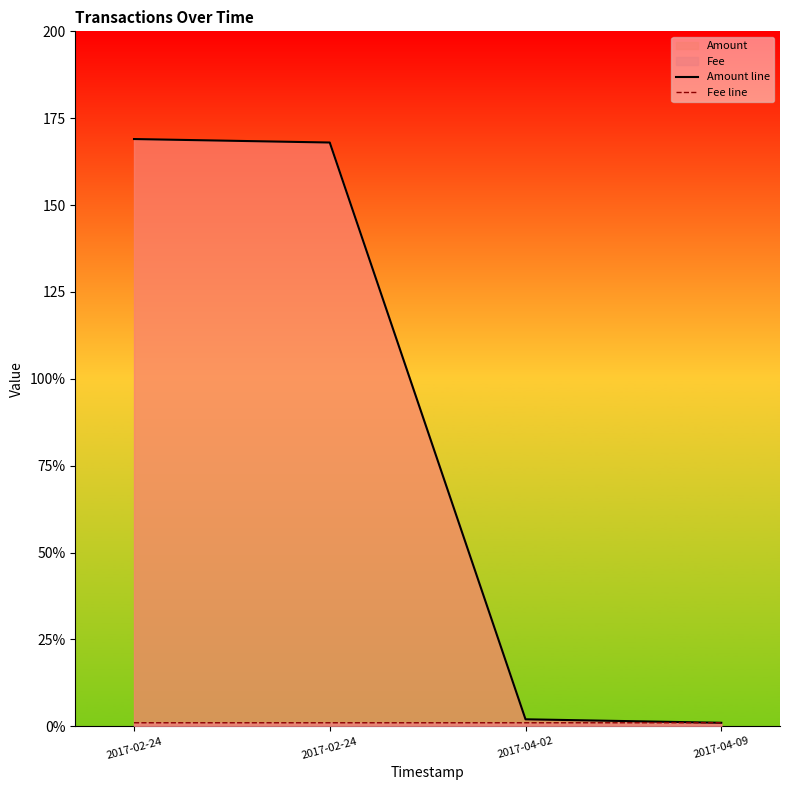

What is the spread (max minus min) of values at 2017-02-24?

168.0